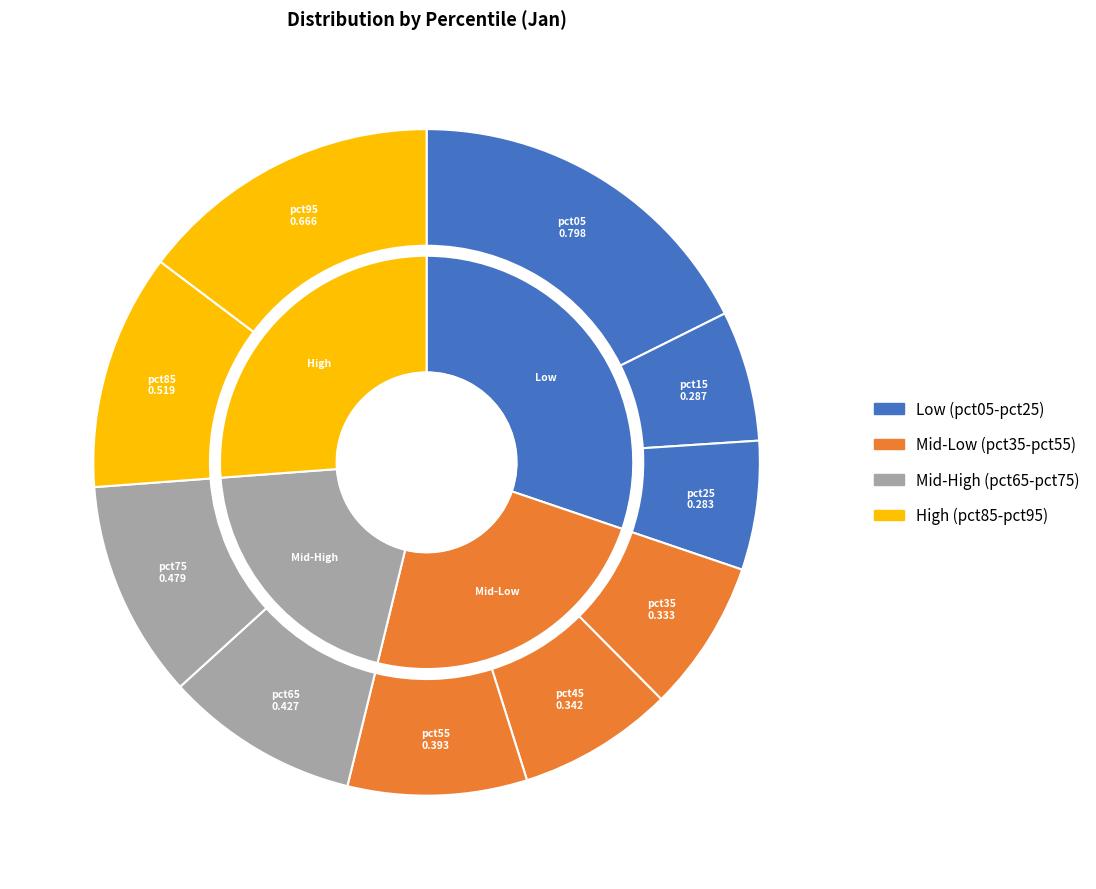

To the nearest percent, what portion does pct95 represent?

15%